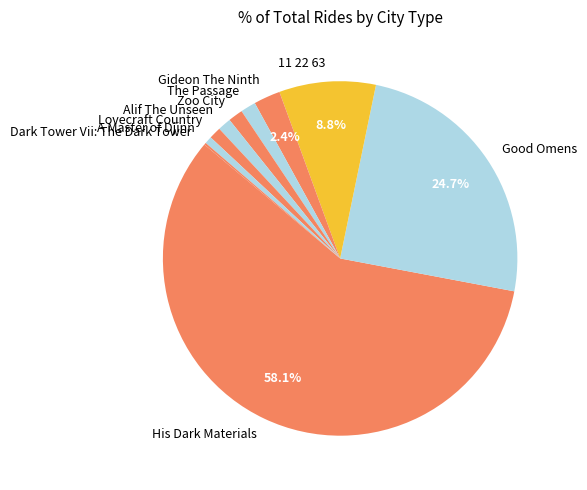

Do The Passage and Alif The Unseen together represent more than half of the pie?

No